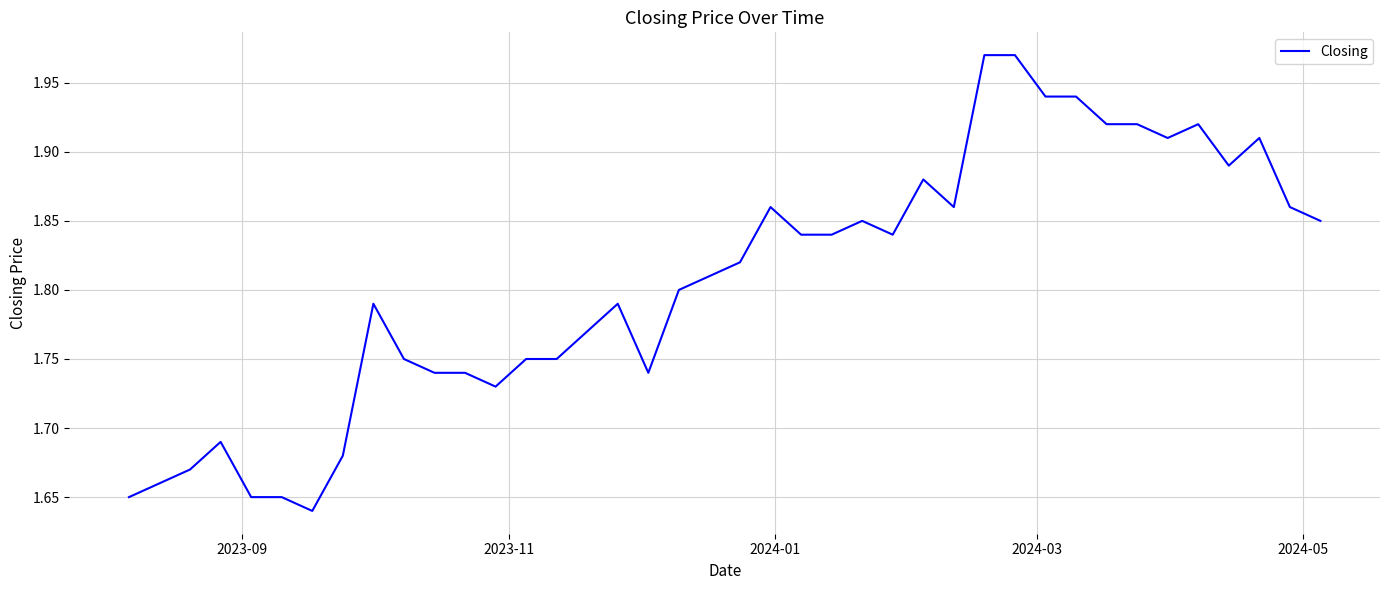

What is the difference between the maximum and minimum values?

0.3